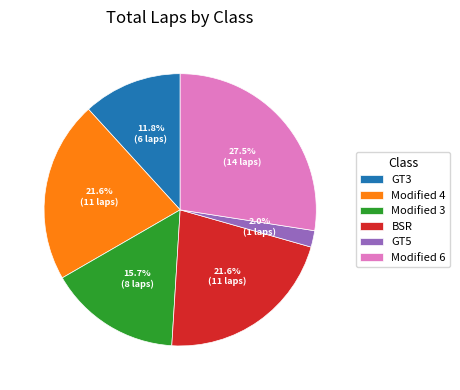

Which category has the biggest portion of the pie?

Modified 6